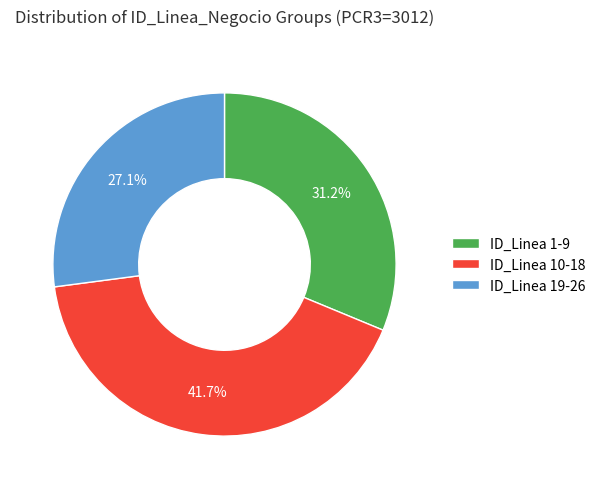

Does any single category account for the majority?

No